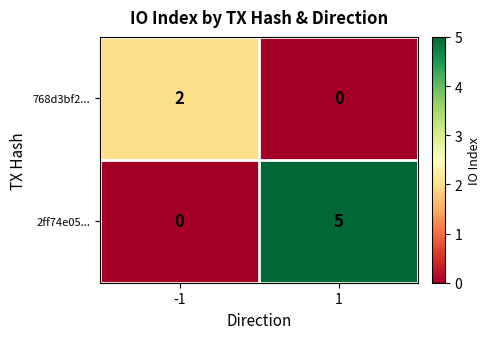

What is the sum of all 2ff74e05... values?

5